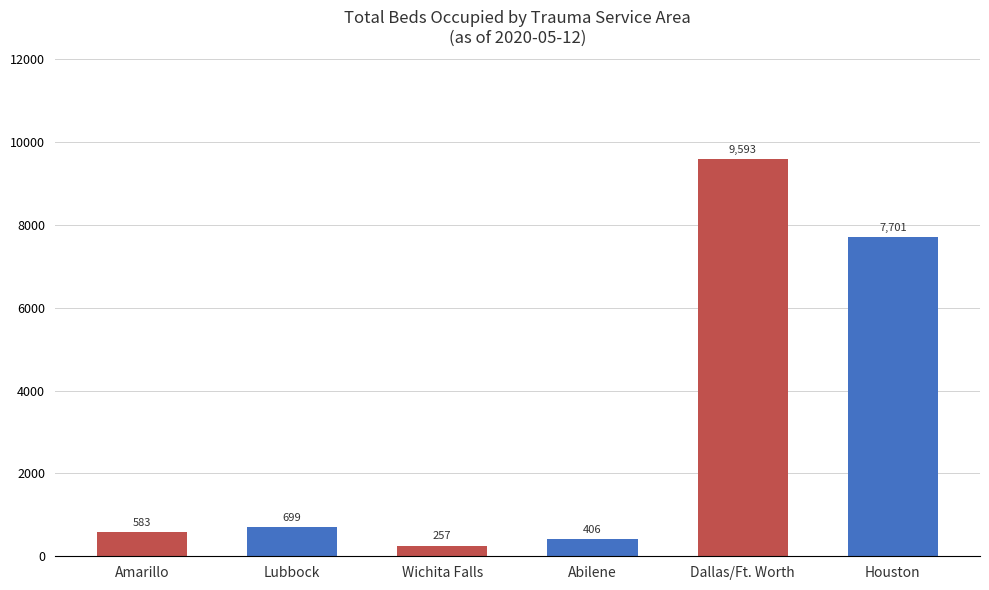

What is the change in value from Dallas/Ft. Worth to Houston?

-1892